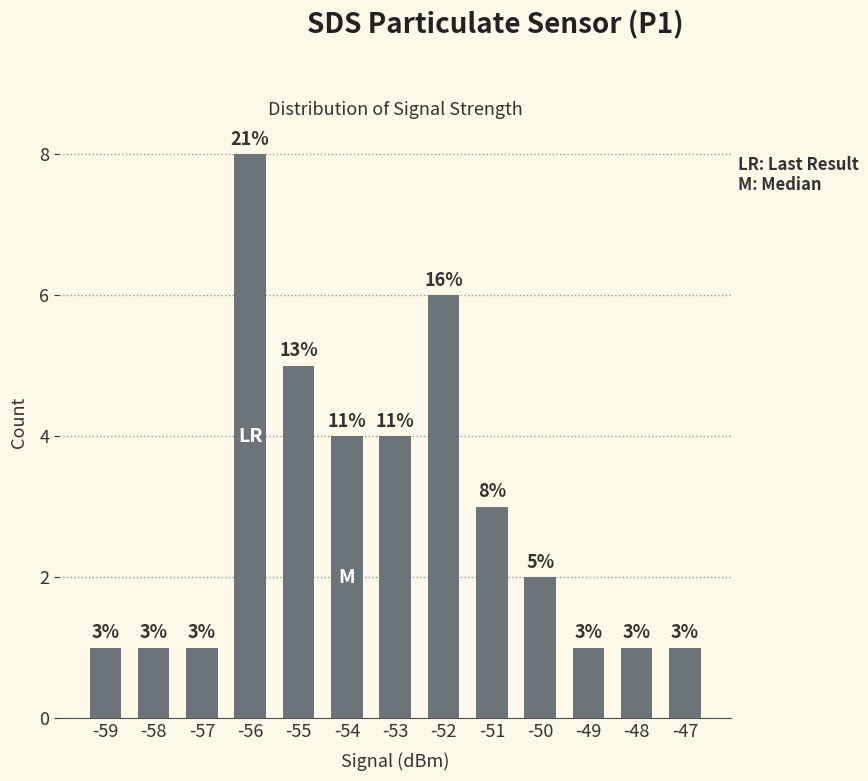

Which has a higher value, -52 or -49?

-52